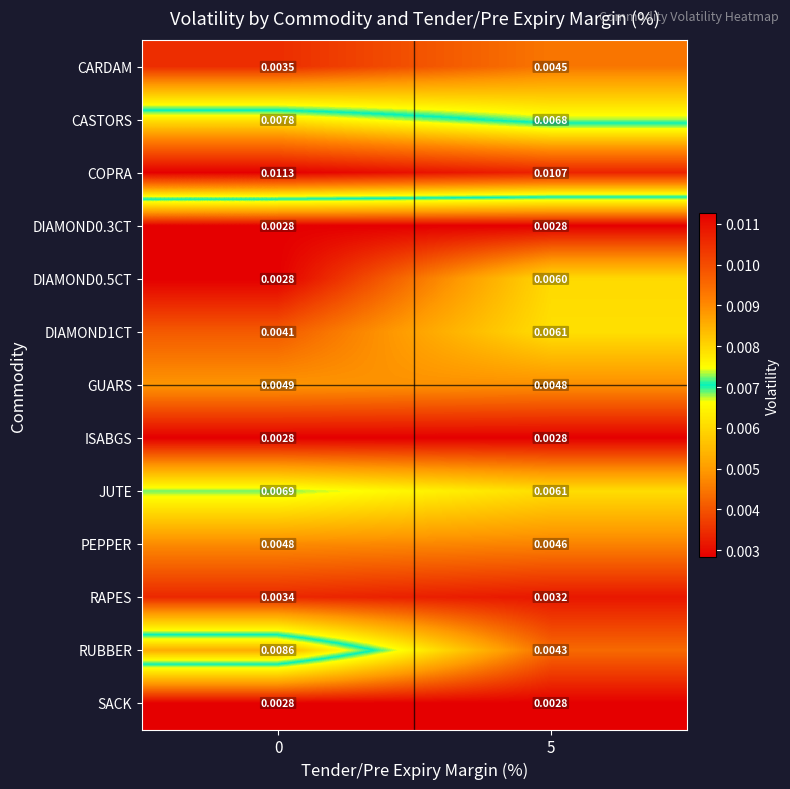

Between 0 and 5, which series saw the biggest shift?

RUBBER